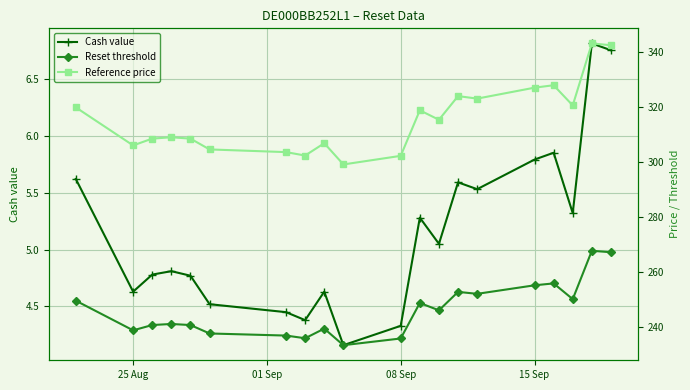

At how many categories does at least one series exceed 165?

20